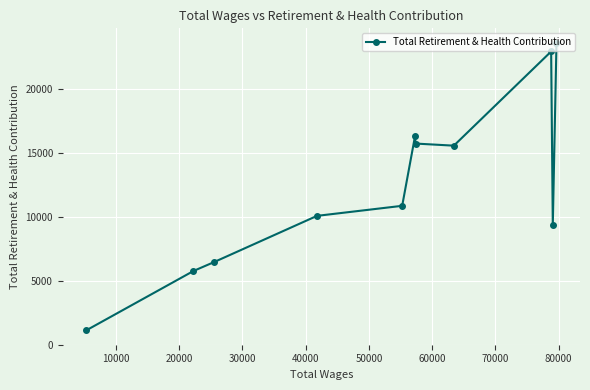

What is the maximum value shown in the chart?

23606